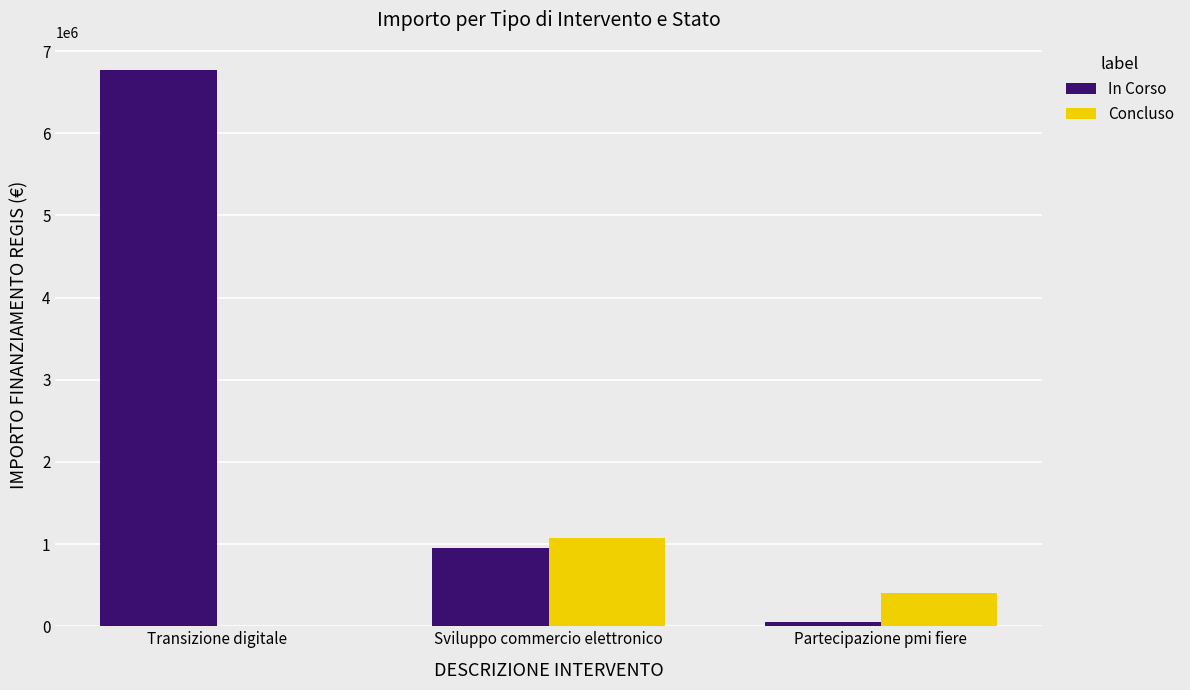

Is the value of In Corso at Partecipazione pmi fiere greater than the value of Concluso at Partecipazione pmi fiere?

No